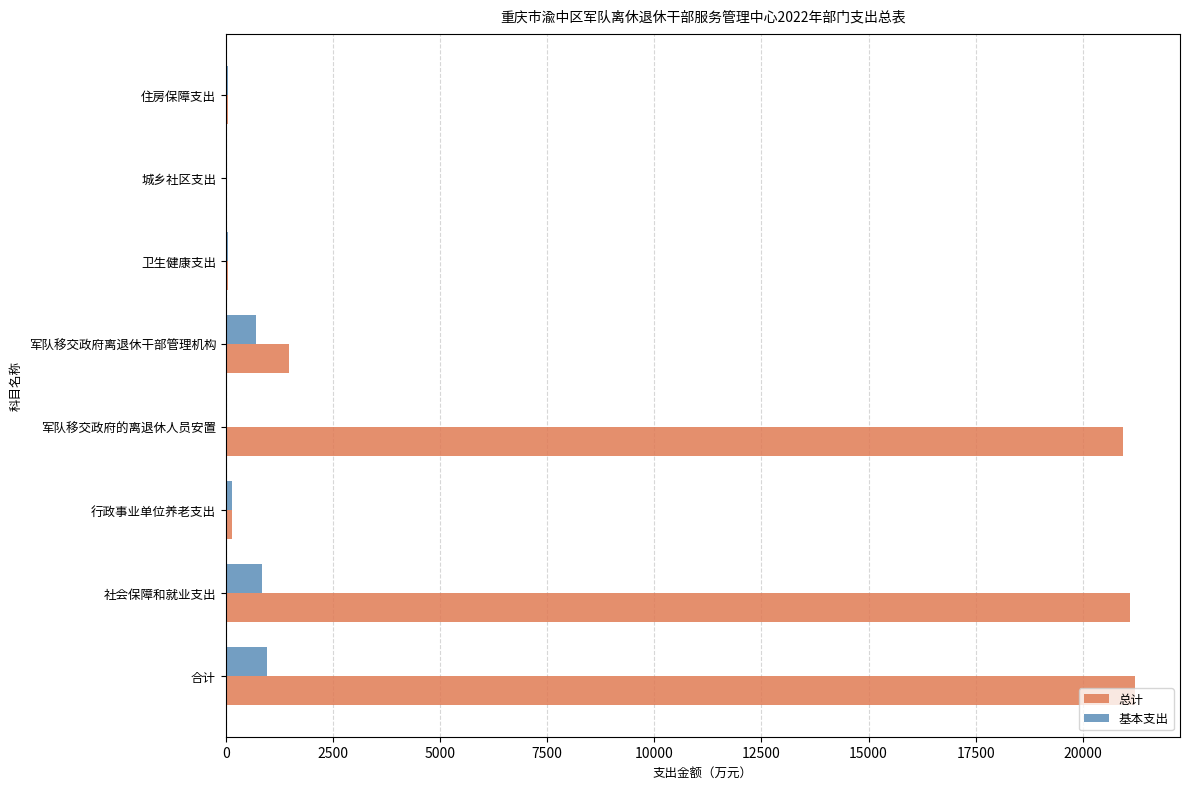

How many categories are shown in the chart?

8